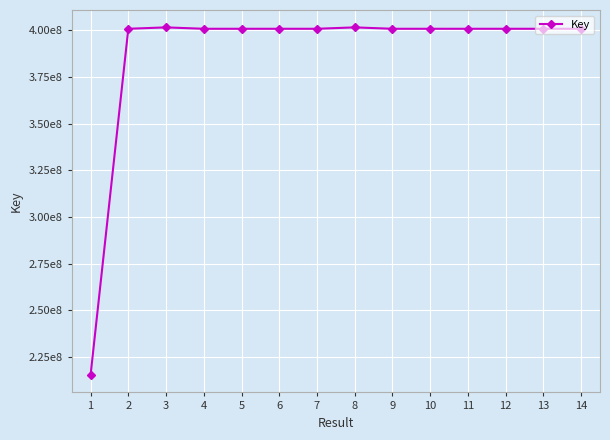

List the labels in order of value, largest first.

3, 8, 6, 14, 5, 2, 4, 11, 7, 9, 12, 13, 10, 1